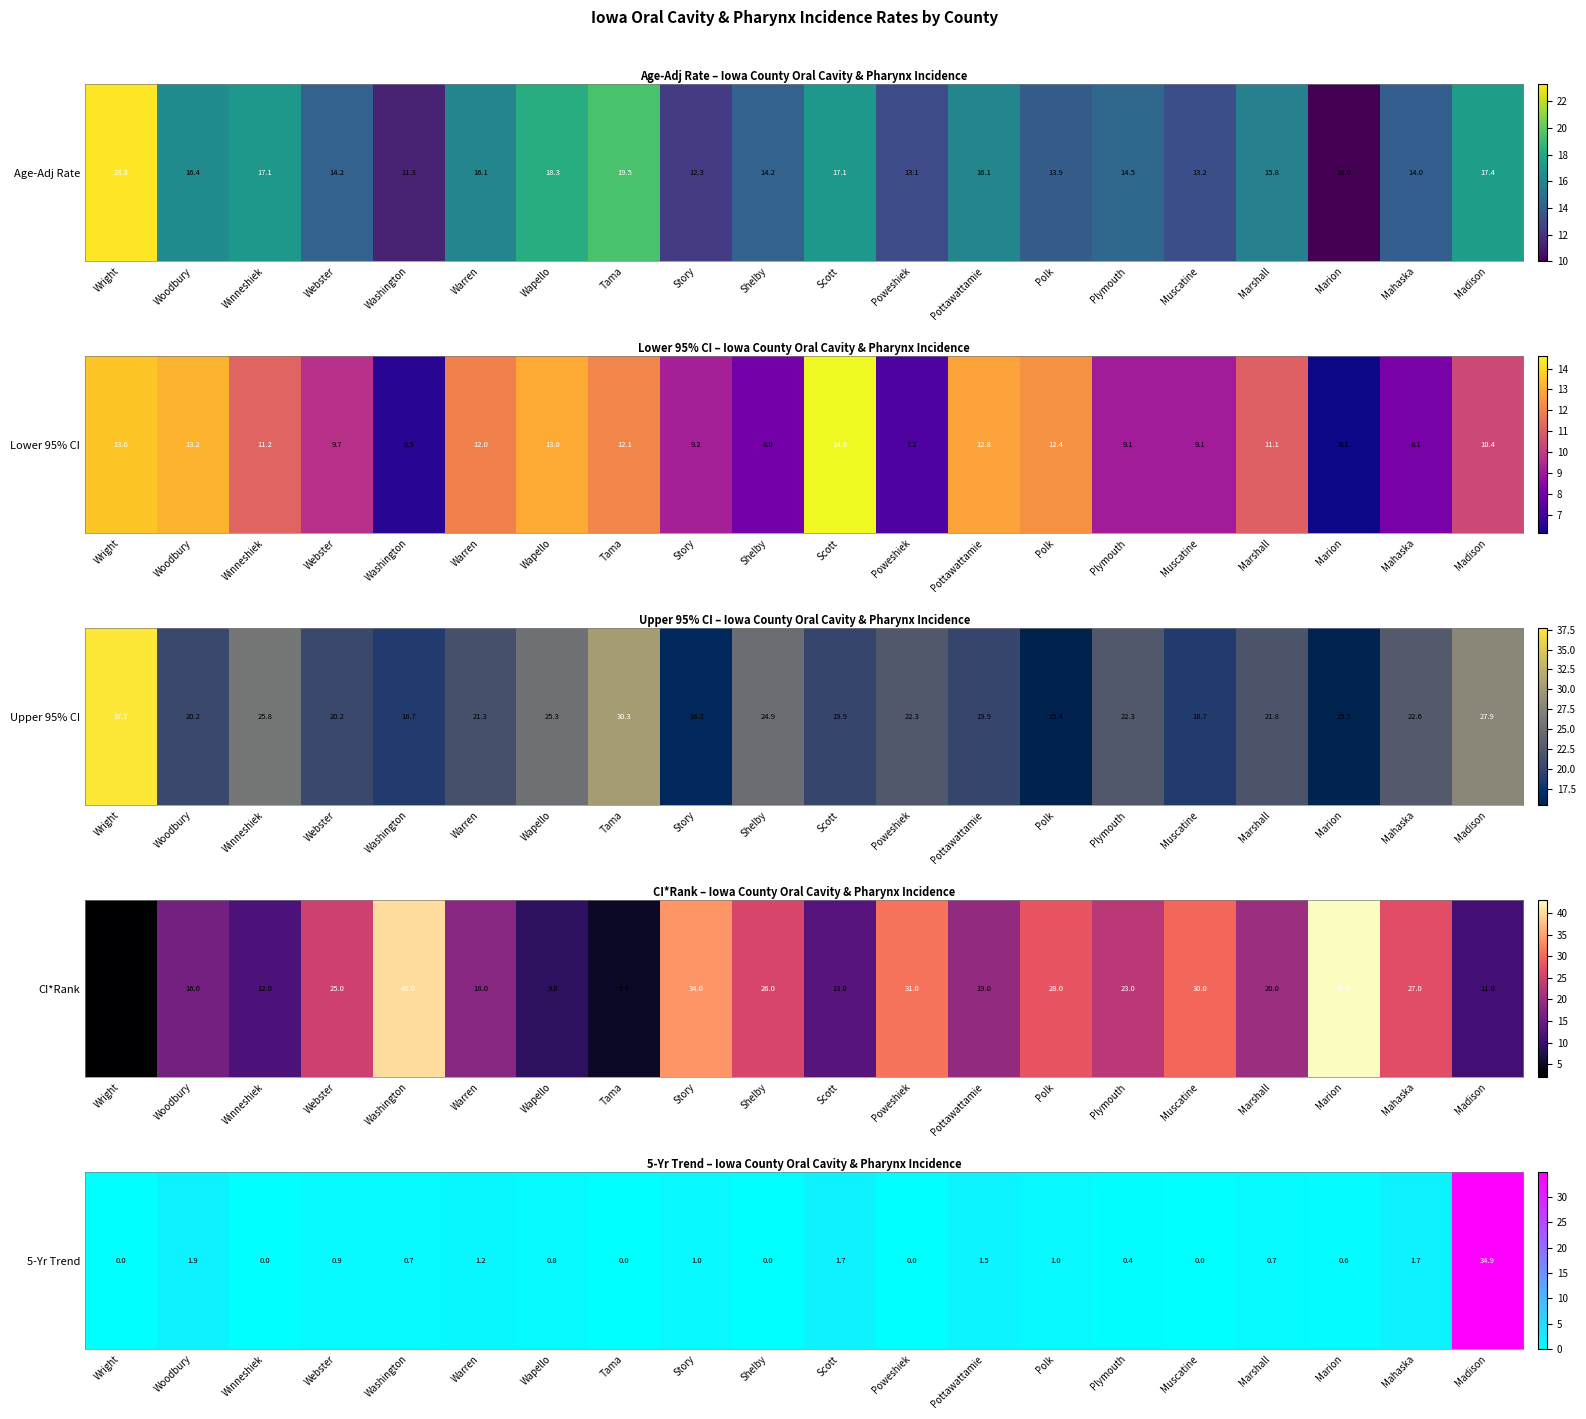

Which category has the lowest value across all series?

Wright